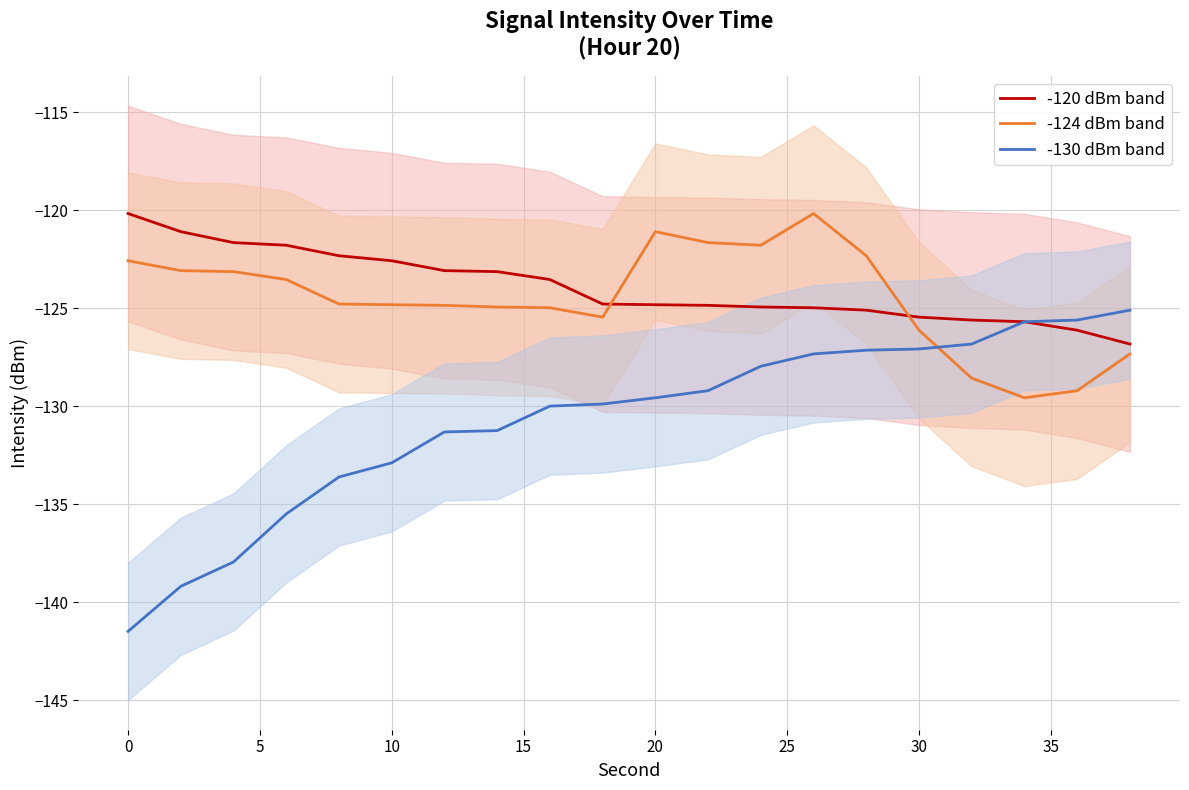

What is the maximum value for -130 dBm band?

-125.1